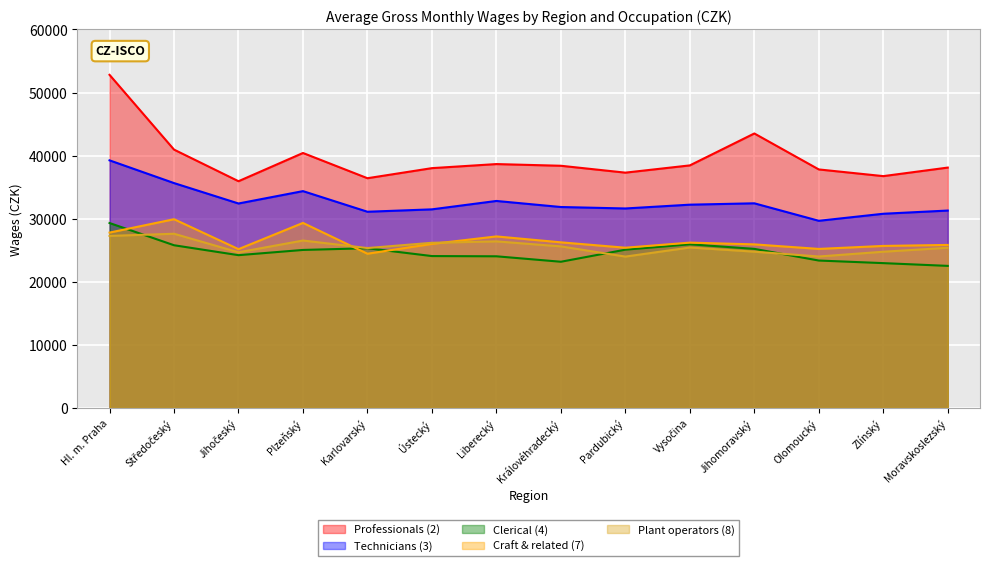

True or false: Technicians (3) has a value of 54734 at Zlínský.

False